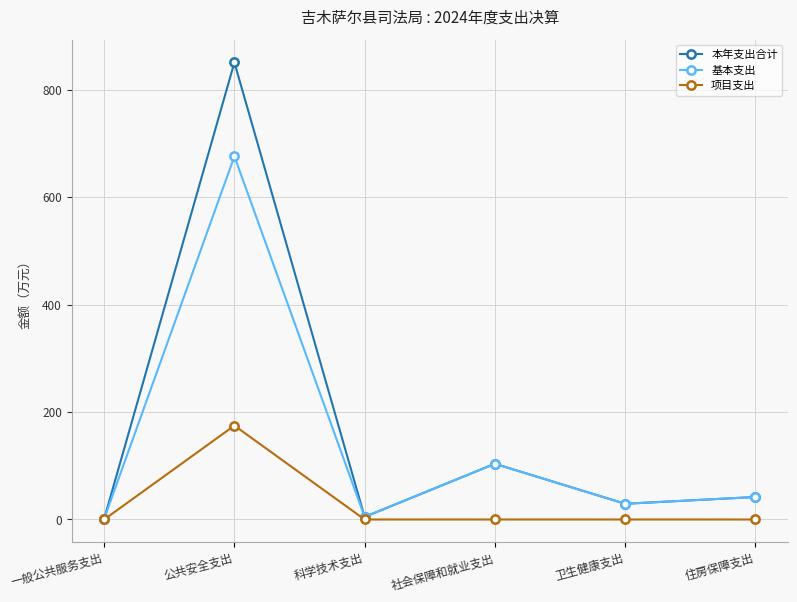

Where does the 基本支出 series first go above 41?

公共安全支出